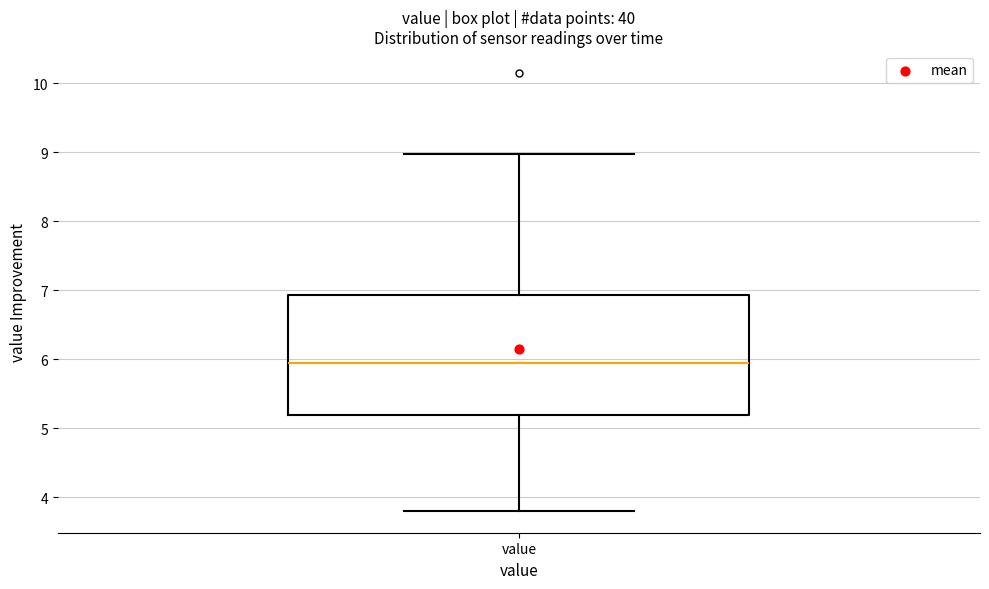

Transcribe this box plot: give where the median line is, the range the box spans, and where the two whiskers end, as read against the y-axis. The values are not printed on the chart, so give them approximately, as read against the axis.

median 5.9, box 5.2 to 6.9, whiskers 3.8 to 9.0